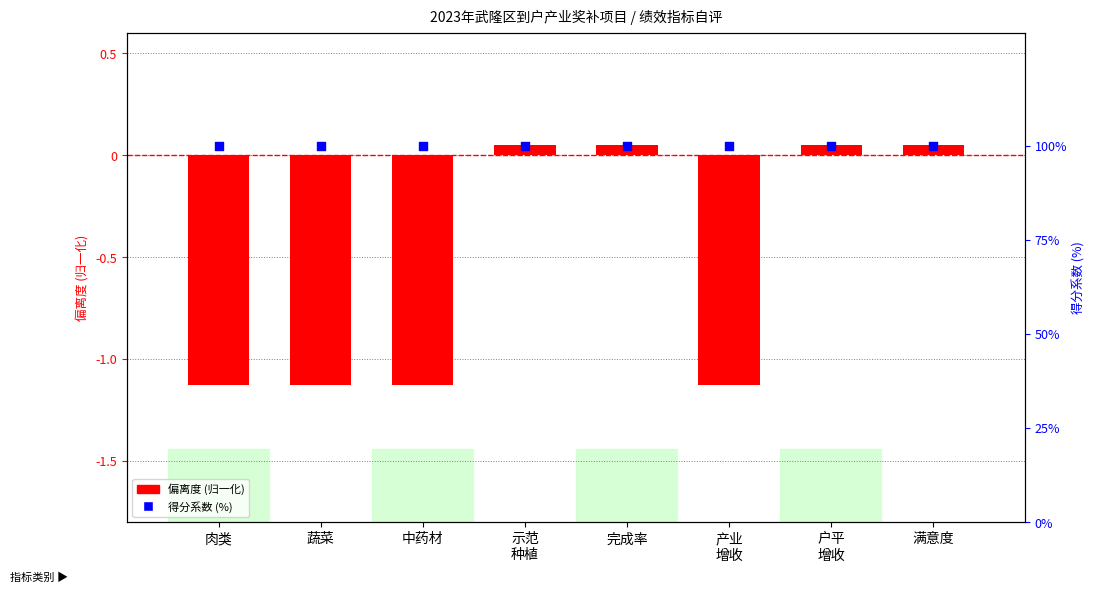

Which series has the largest total across all categories?

得分系数 (%)